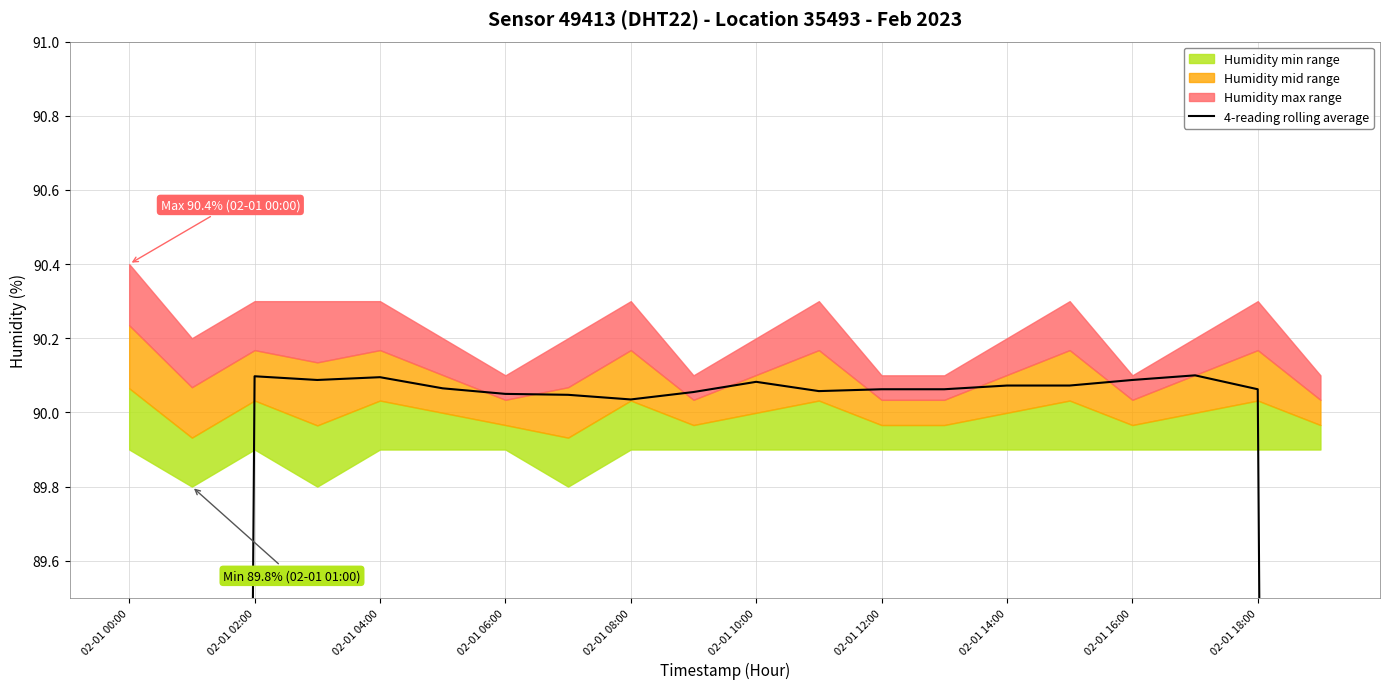

Which has a higher value, 15 or 02-01 16:00?

15